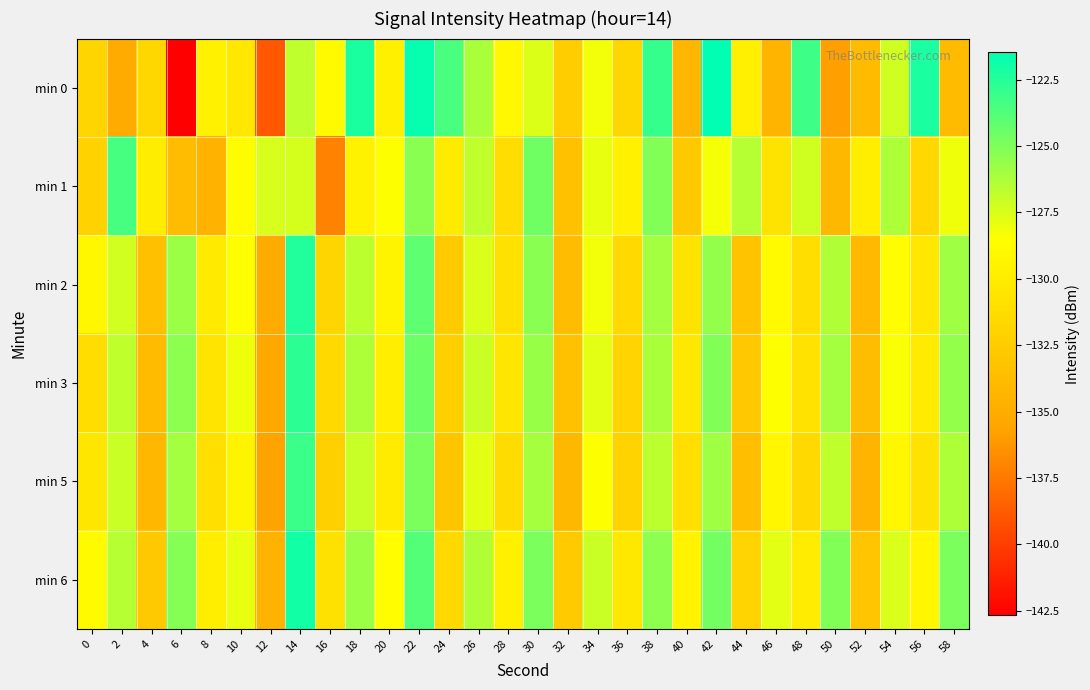

Reading left to right, what are all the values shown in this chart?

min 0: 0=-131.8	2=-135.2	4=-131.7	6=-142.7	8=-129.6	10=-130.5	12=-138.9	14=-126.8	16=-128.9	18=-122.2	20=-129.7	22=-121.6	24=-123.5	26=-126.2	28=-129.0	30=-127.6	32=-132.5	34=-128.2	36=-131.7	38=-123.0	40=-134.3	42=-121.5	44=-129.7	46=-134.5	48=-123.2	50=-135.9	52=-133.9	54=-127.2	56=-122.2	58=-133.9
min 1: 0=-132.1	2=-123.4	4=-129.9	6=-133.8	8=-134.6	10=-128.7	12=-127.5	14=-127.4	16=-137.1	18=-129.5	20=-128.5	22=-125.3	24=-130.1	26=-126.8	28=-131.2	30=-124.6	32=-133.4	34=-127.9	36=-129.6	38=-125.1	40=-132.8	42=-128.3	44=-126.5	46=-130.7	48=-127.2	50=-134.1	52=-129.8	54=-126.3	56=-131.6	58=-128.1
min 2: 0=-129.1	2=-127.3	4=-133.5	6=-125.8	8=-130.2	10=-128.6	12=-135.1	14=-122.4	16=-131.8	18=-126.7	20=-129.4	22=-124.1	24=-132.7	26=-127.5	28=-130.9	30=-125.3	32=-133.8	34=-128.2	36=-131.5	38=-126.0	40=-130.7	42=-125.6	44=-133.2	46=-128.9	48=-131.1	50=-126.4	52=-134.0	54=-128.7	56=-130.4	58=-125.9
min 3: 0=-131.2	2=-126.8	4=-133.9	6=-125.4	8=-130.6	10=-128.1	12=-135.3	14=-122.7	16=-131.5	18=-126.3	20=-129.8	22=-124.5	24=-132.3	26=-127.1	28=-130.5	30=-125.7	32=-133.4	34=-127.8	36=-131.9	38=-126.2	40=-130.3	42=-125.1	44=-132.9	46=-128.5	48=-130.8	50=-126.0	52=-133.7	54=-128.4	56=-130.1	58=-125.6
min 5: 0=-130.5	2=-127.1	4=-134.2	6=-126.0	8=-131.0	10=-129.4	12=-135.7	14=-123.1	16=-132.2	18=-127.0	20=-130.1	22=-124.9	24=-133.0	26=-127.8	28=-131.3	30=-126.1	32=-134.1	34=-128.5	36=-132.0	38=-126.7	40=-131.1	42=-125.9	44=-133.6	46=-129.2	48=-131.5	50=-126.8	52=-134.4	54=-129.1	56=-130.7	58=-126.3
min 6: 0=-128.9	2=-126.5	4=-132.8	6=-125.2	8=-129.8	10=-127.9	12=-134.6	14=-122.0	16=-130.9	18=-125.8	20=-128.7	22=-123.8	24=-131.5	26=-126.4	28=-129.7	30=-124.9	32=-132.6	34=-127.1	36=-130.3	38=-125.4	40=-129.5	42=-124.7	44=-131.9	46=-127.8	48=-130.0	50=-125.1	52=-133.1	54=-127.5	56=-129.2	58=-124.9